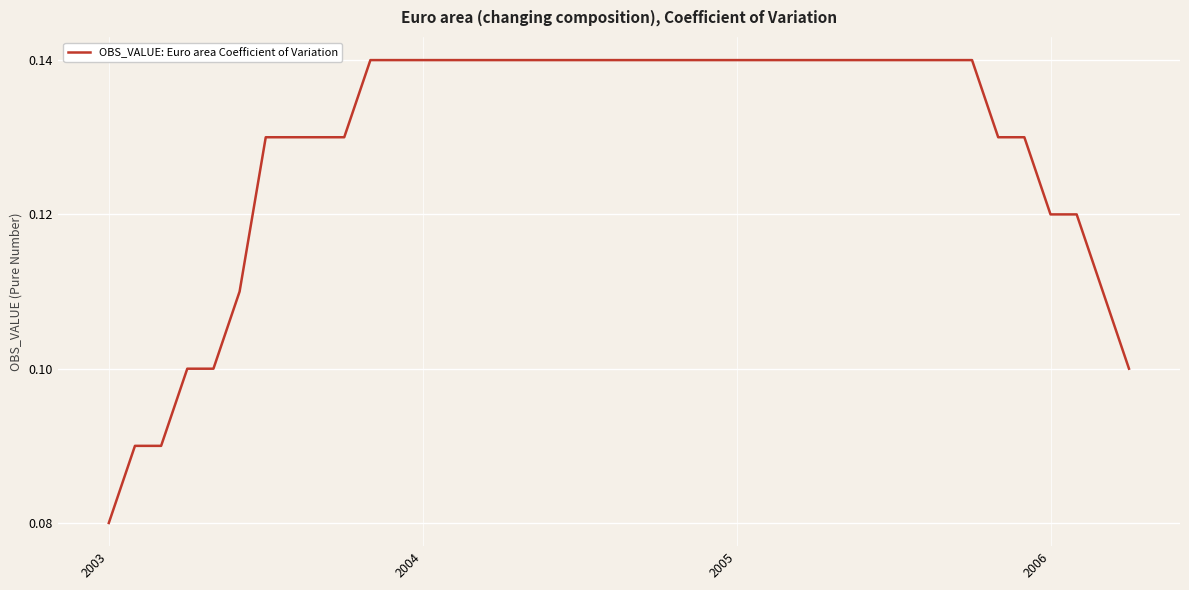

At which label is the value closest to 0?

2003